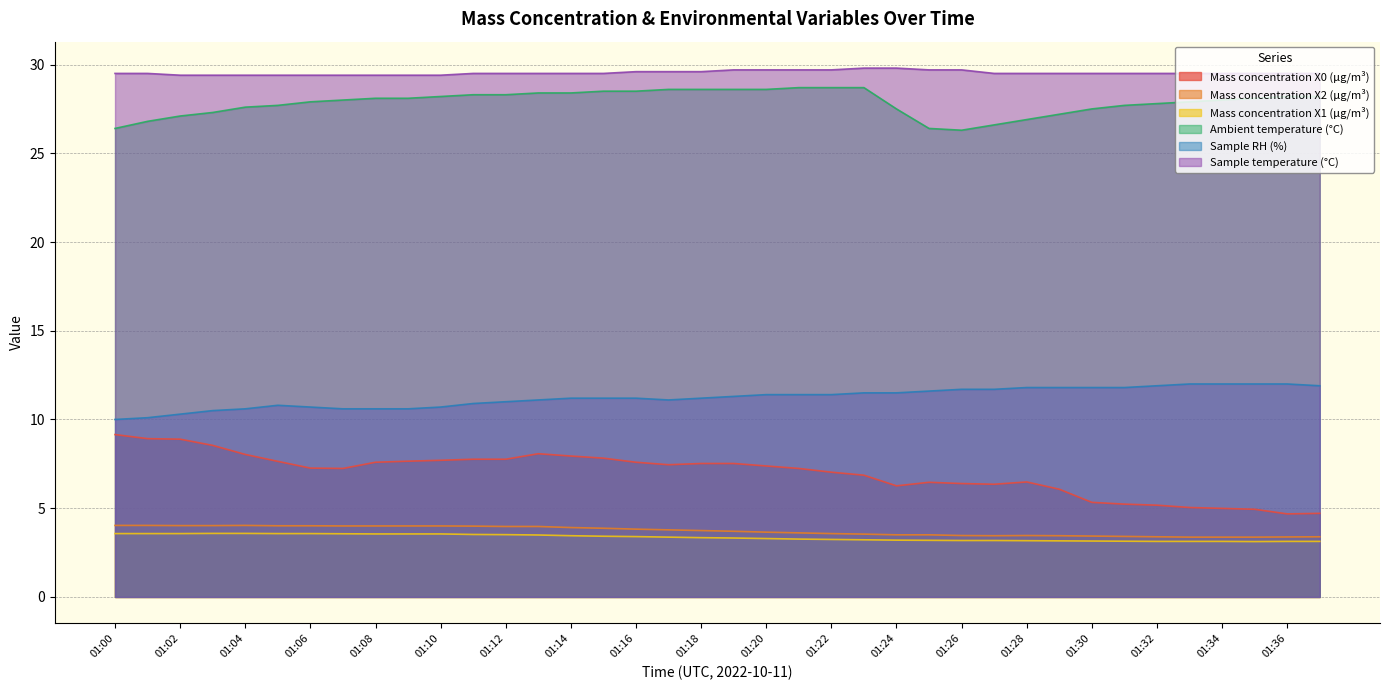

The value of Mass concentration X0 (μg/m³) at 01:21 is 7.2. True or false?

True